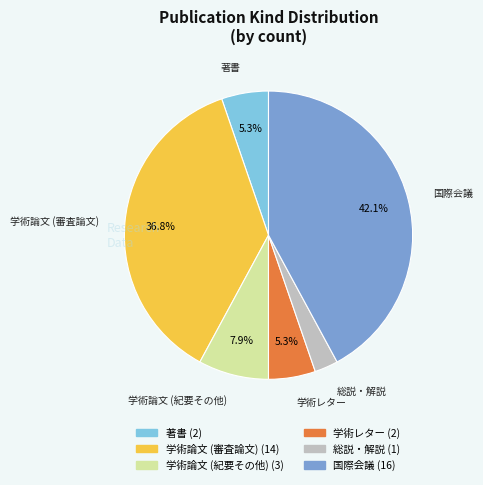

What is the largest slice in the pie chart?

国際会議